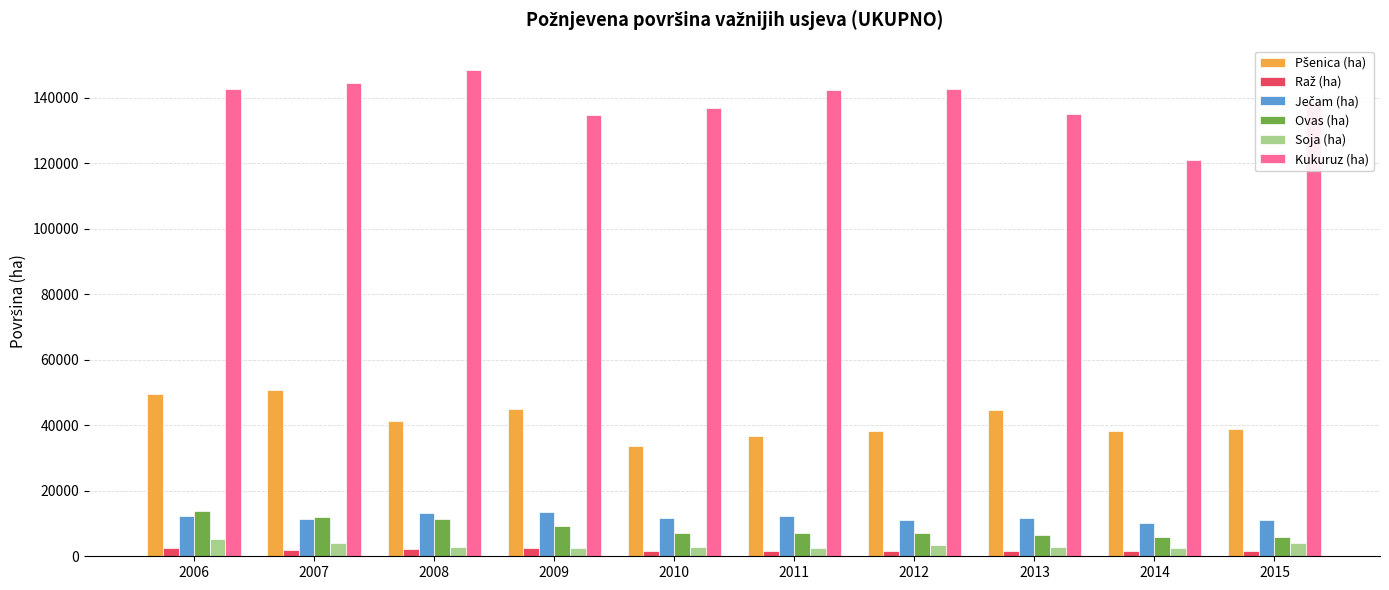

What is the lowest value of the Kukuruz (ha) series?

120901